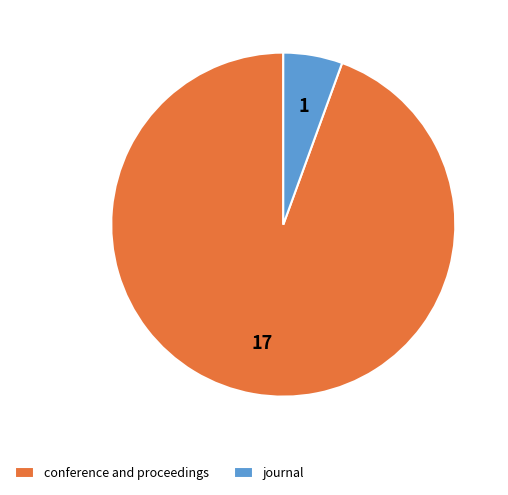

Which category has the biggest portion of the pie?

conference and proceedings